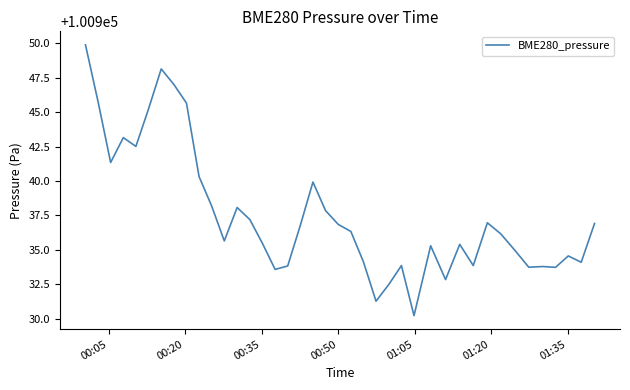

What is the minimum value shown in the chart?

100930.2